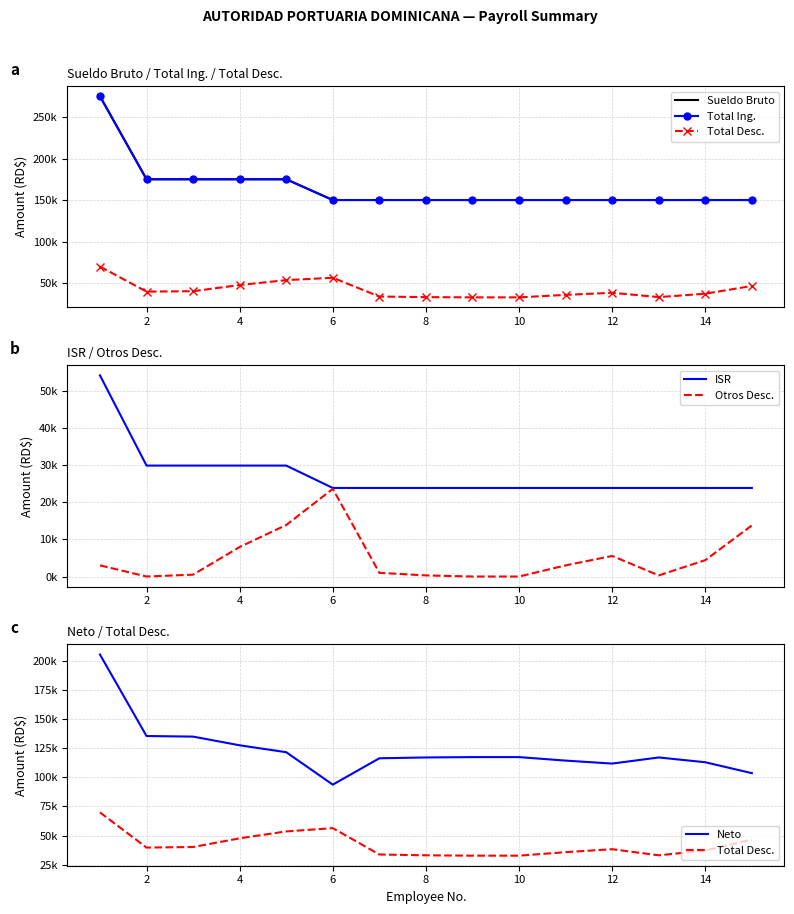

At how many categories does at least one series exceed 88309?

15